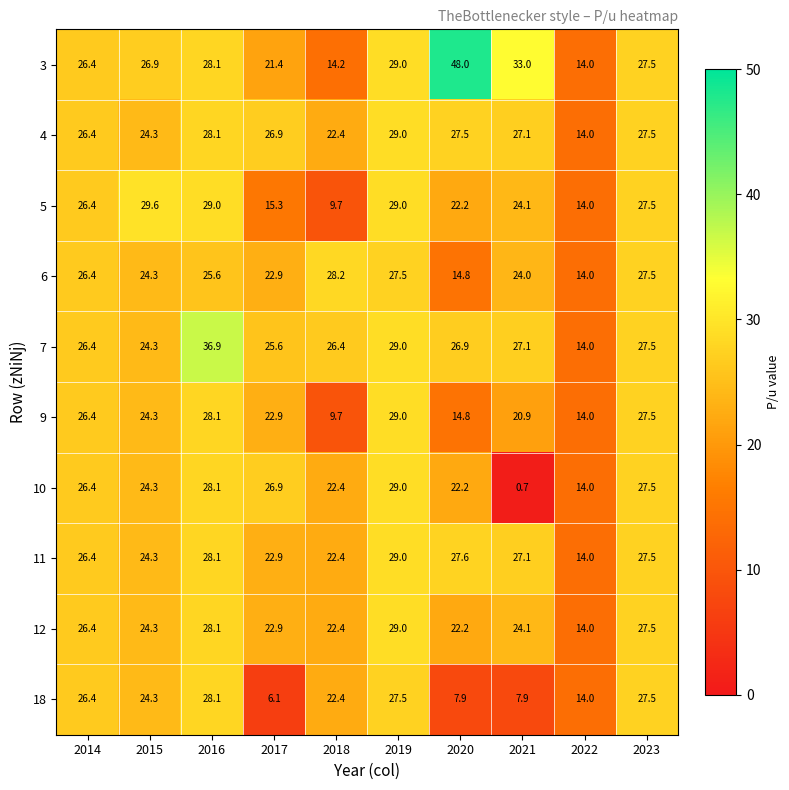

At which category is the sum across all series the highest?

2016